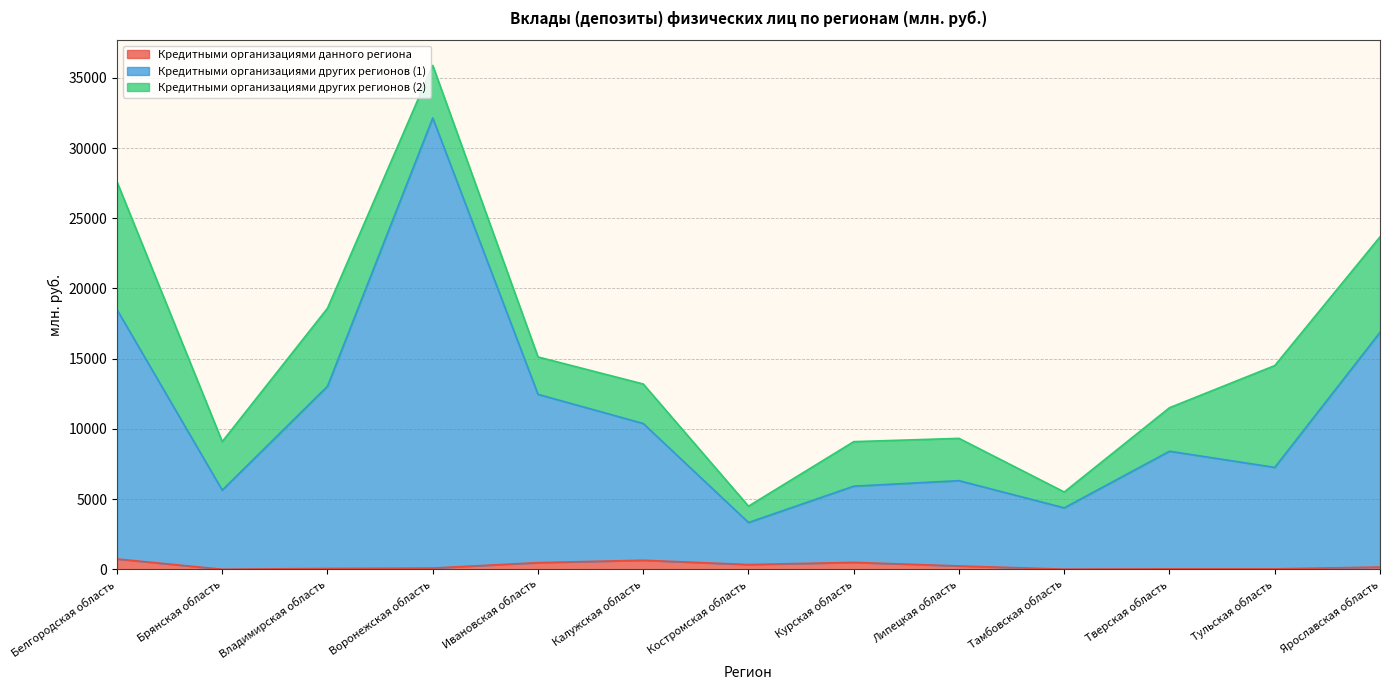

Is the value of Кредитными организациями данного региона at Ивановская область greater than the value of Кредитными организациями других регионов (1) at Воронежская область?

No